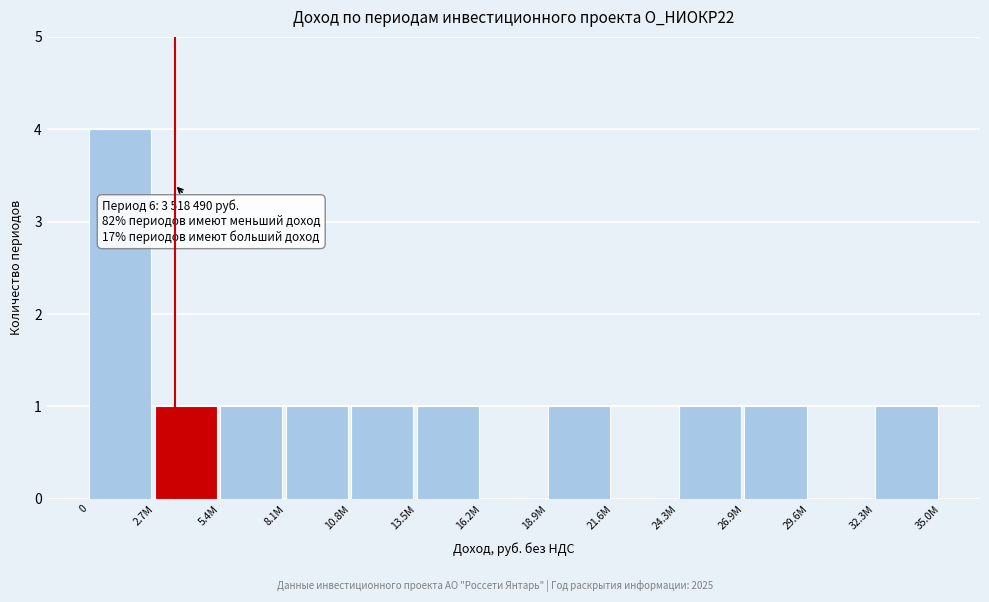

Reading left to right, list all the values displayed in this chart.

0=4	2.7M=1	5.4M=1	8.1M=1	10.8M=1	13.5M=1	16.2M=0	18.9M=1	21.6M=0	24.3M=1	26.9M=1	29.6M=0	32.3M=1